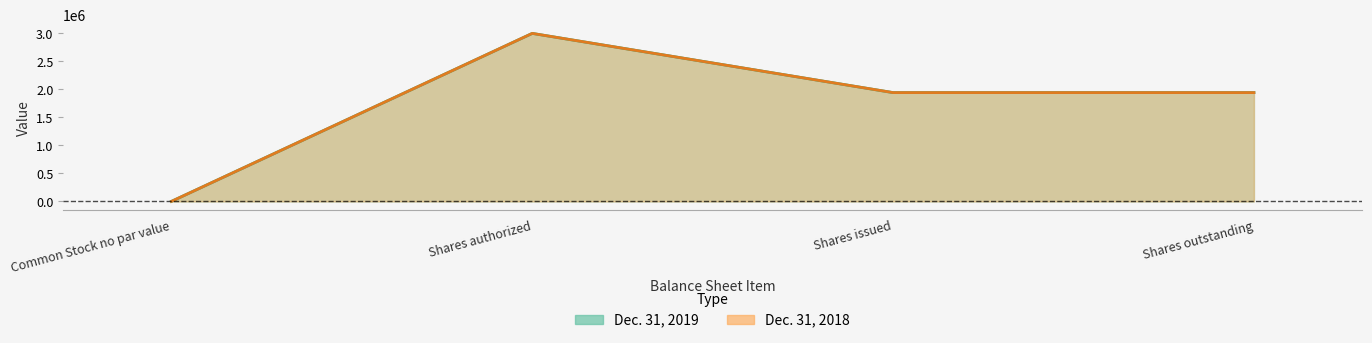

The Dec. 31, 2019 series shows 4465633 at Shares authorized. True or false?

False